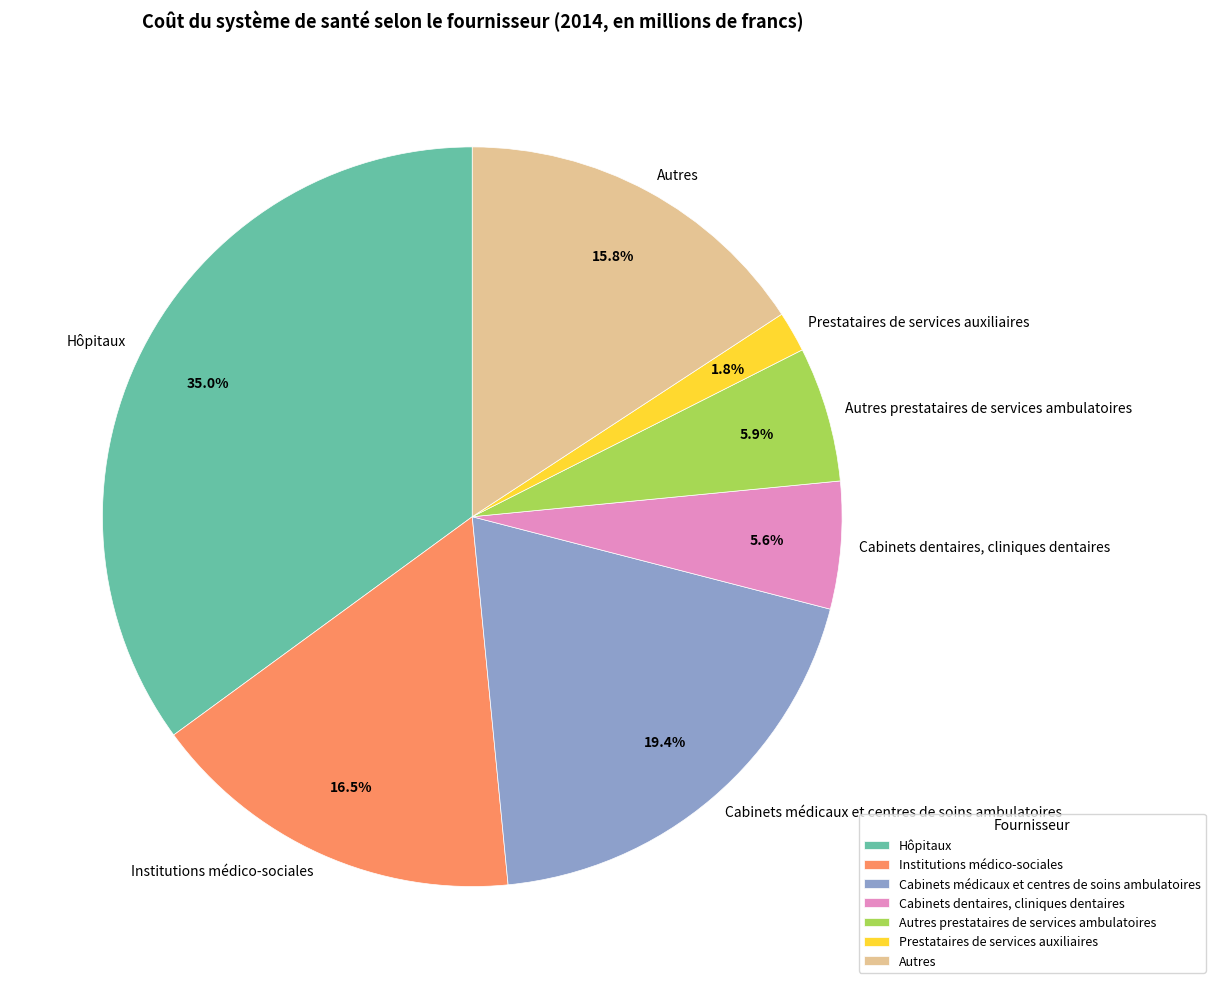

Which slice is the largest?

Hôpitaux